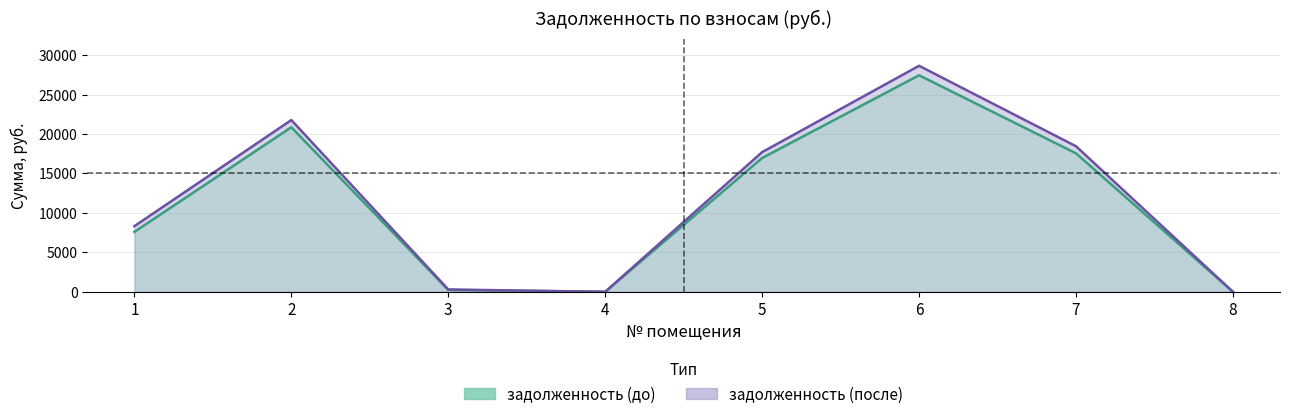

At how many categories does at least one series exceed 16408?

4